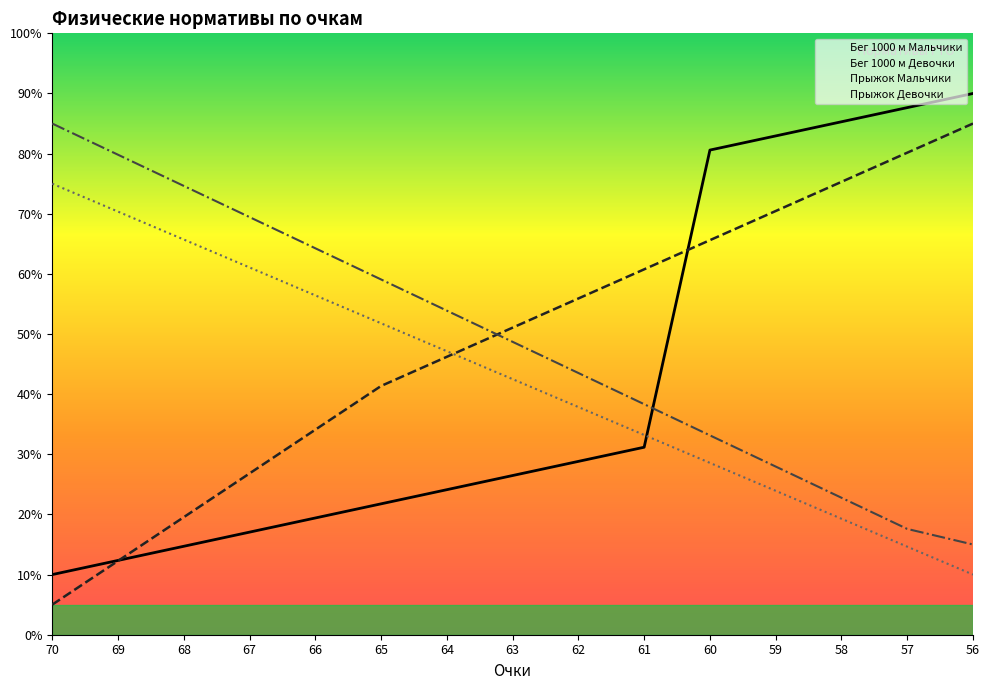

How many values in the Бег 1000 м Мальчики (мин.) series exceed 26?

8